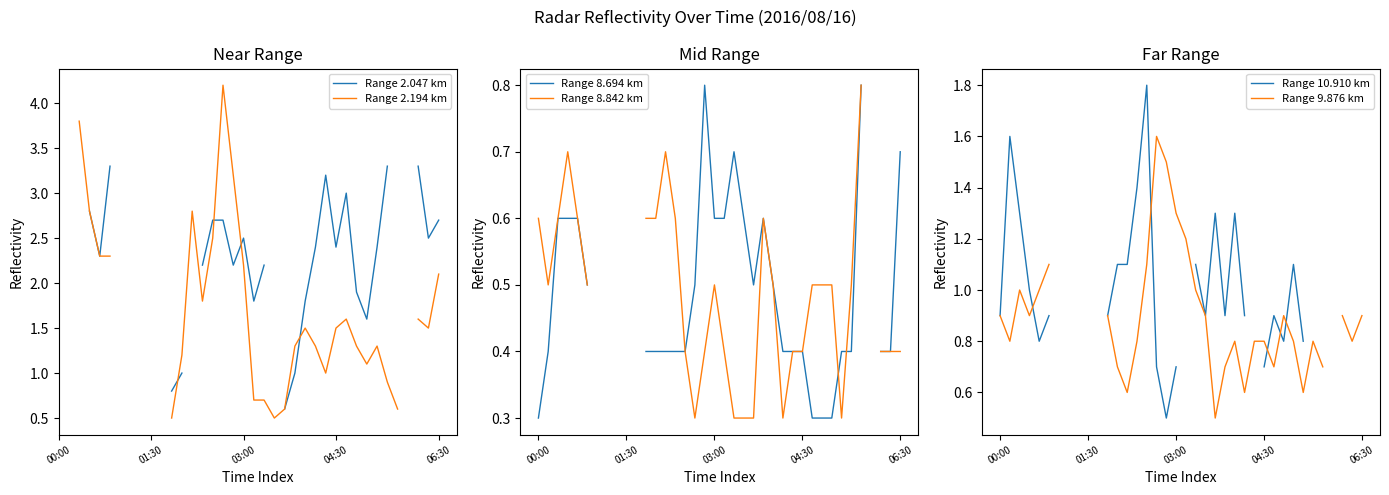

Count the number of categories in the chart.

38